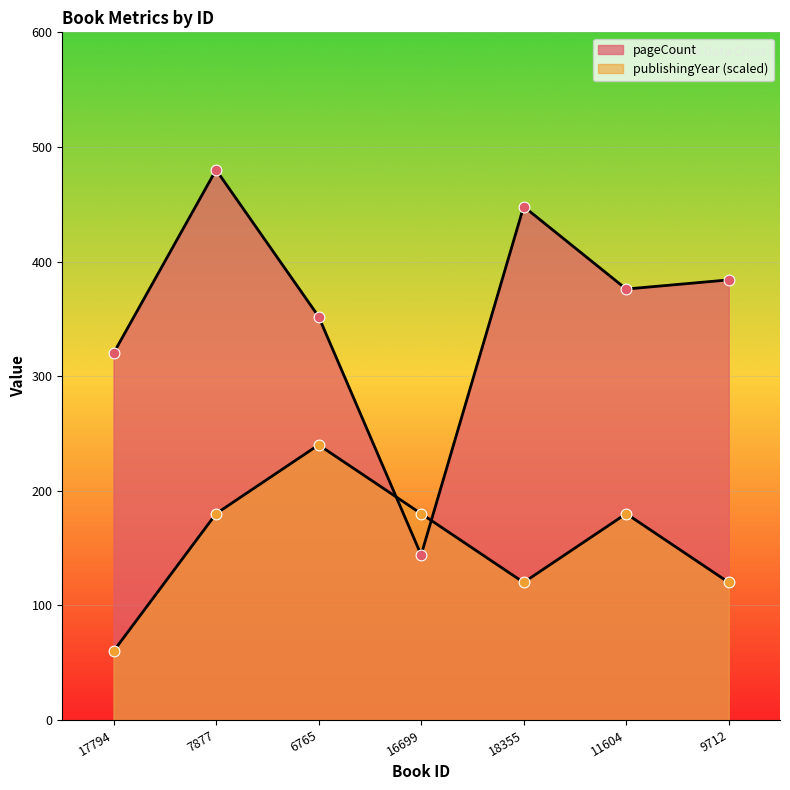

At how many categories does at least one series exceed 273?

6